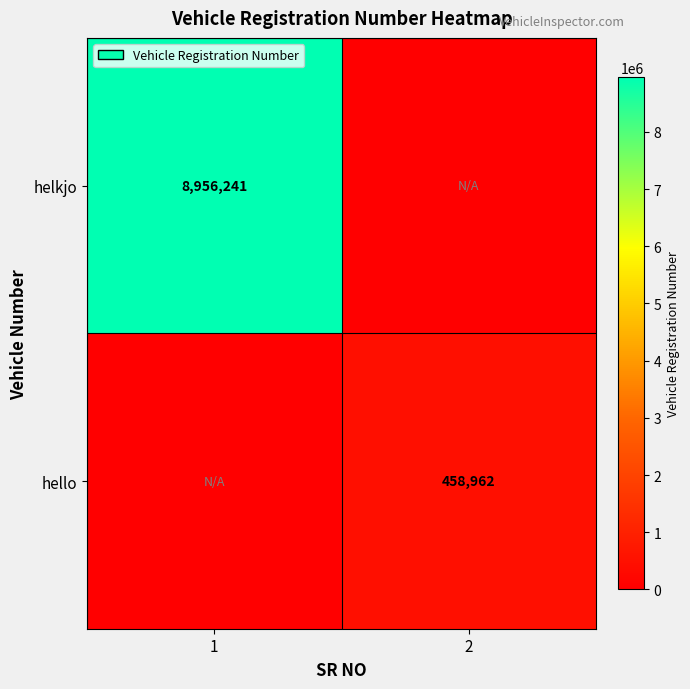

True or false: helkjo has a value of 8956241 at 1.

True